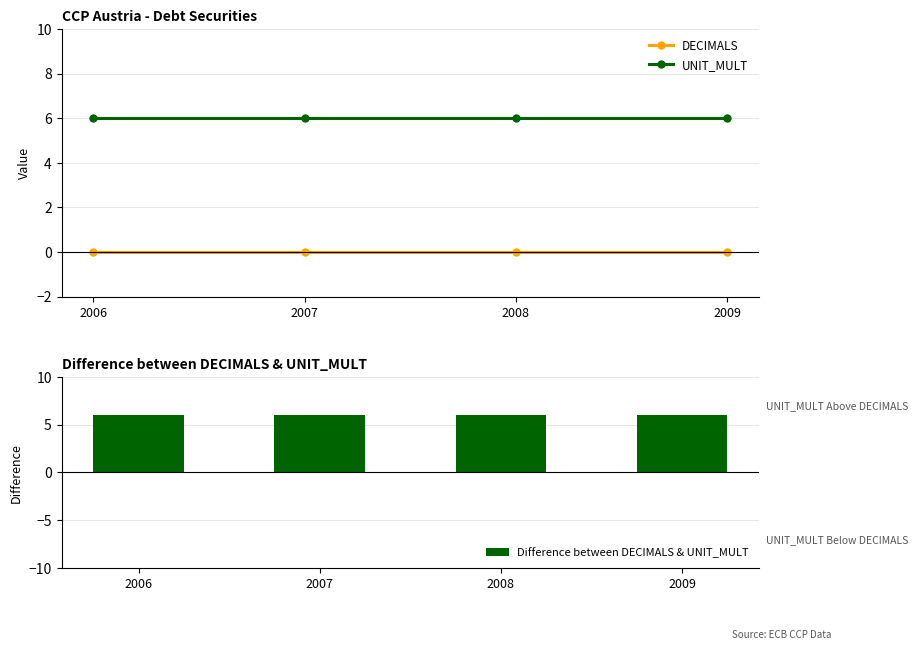

What is the value of the UNIT_MULT bar at the 4th from the left?

6